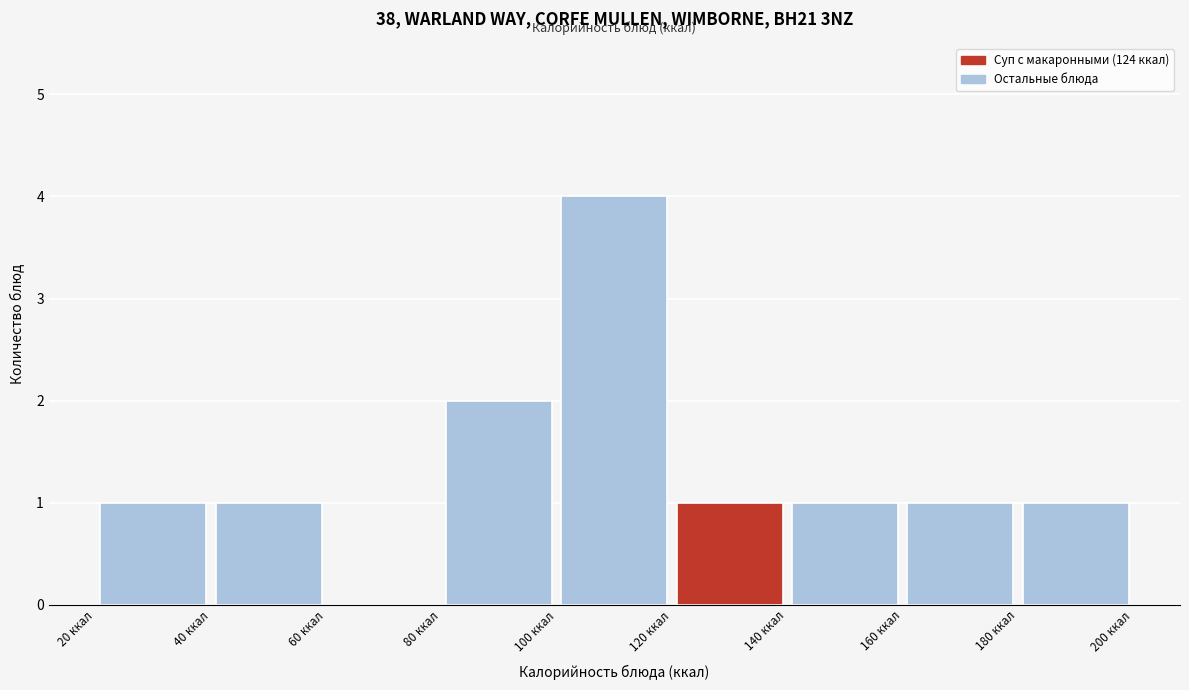

Reading left to right, transcribe this chart: for each bar, give the range it covers on the x-axis and its height. The values are not printed on the chart, so give them approximately, as read against the axis.

20 to 40: 1
40 to 60: 1
60 to 80: 0
80 to 100: 2
100 to 120: 4
120 to 140: 1
140 to 160: 1
160 to 180: 1
180 to 200: 1